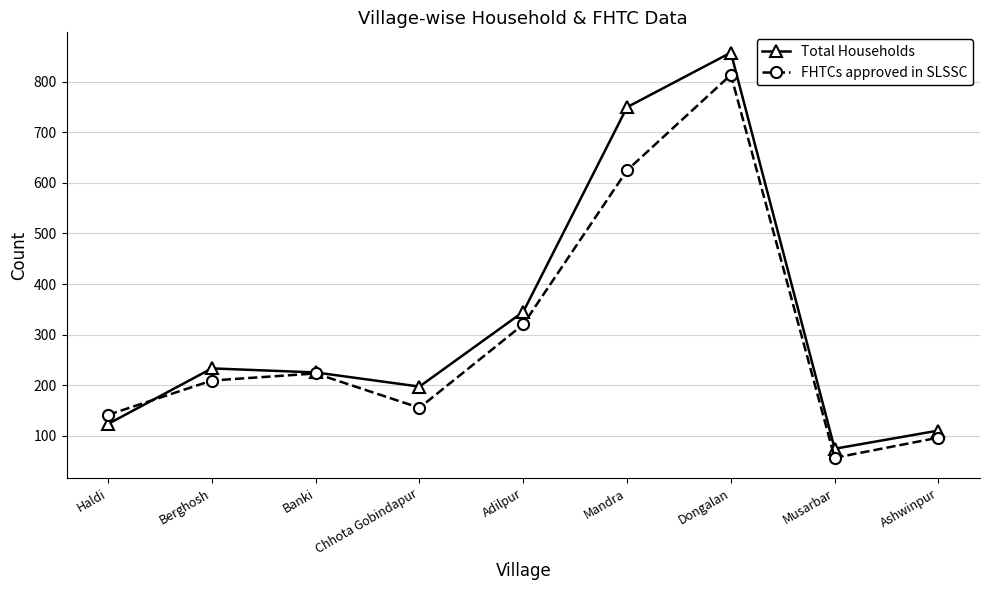

Reading right to left, extract all data points from this chart.

Total Households: 110	74	858	750	345	197	225	233	123
FHTCs approved in SLSSC: 96	56	814	625	320	155	223	209	141